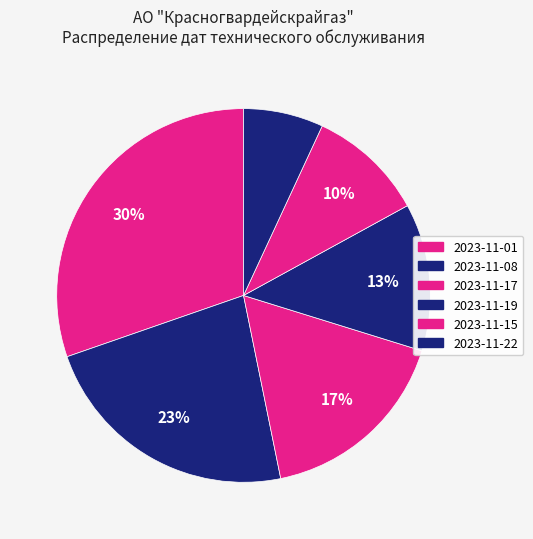

Count the number of slices in the pie.

6